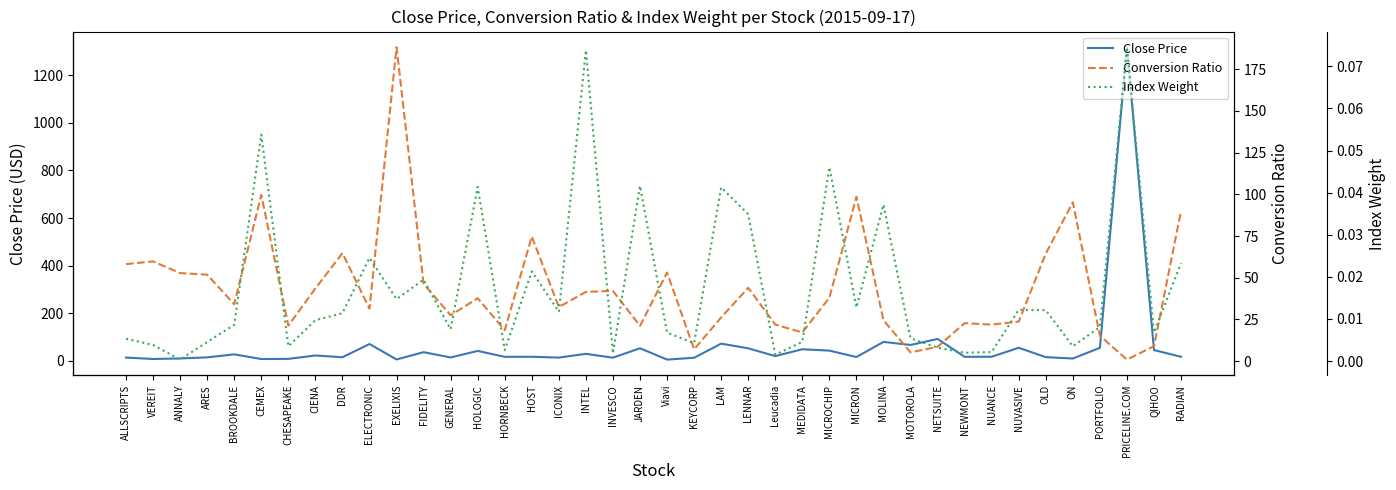

Is the value of Index Weight at MICROCHIP greater than the value of Conversion Ratio at PRICELINE.COM?

No